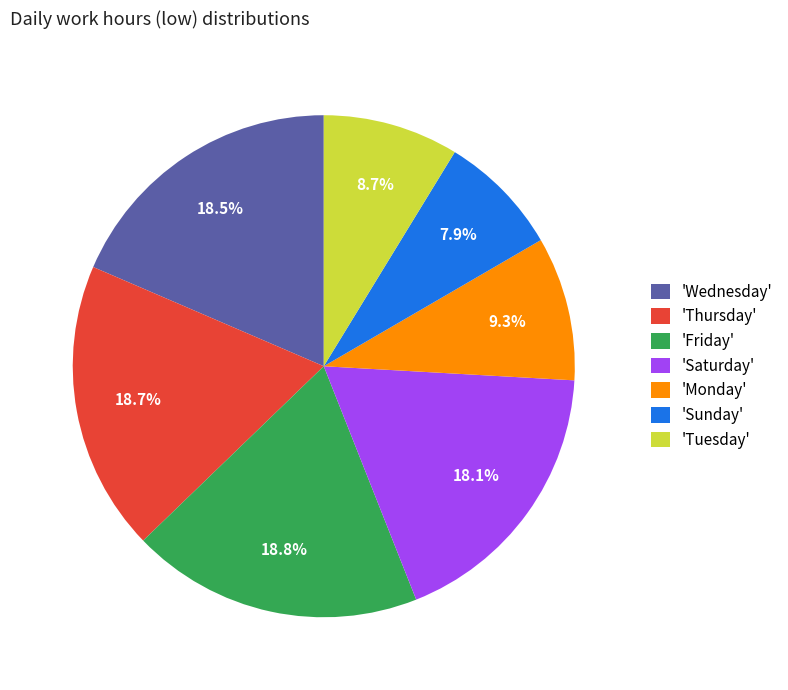

Does 'Sunday' account for over 50% of the chart?

No